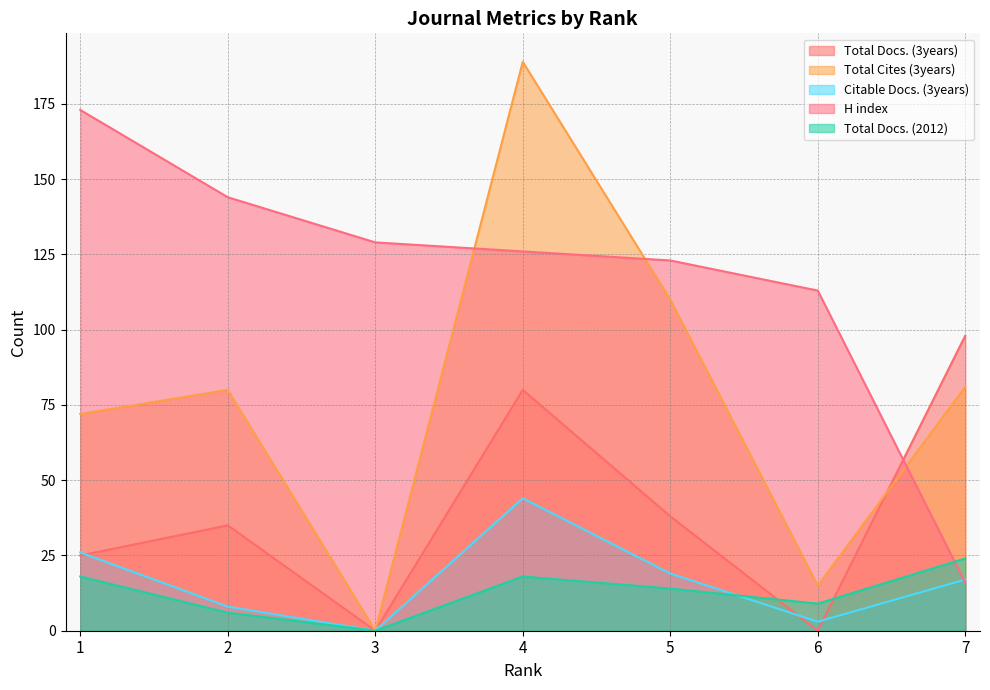

How many data points in H index are above 126?

3